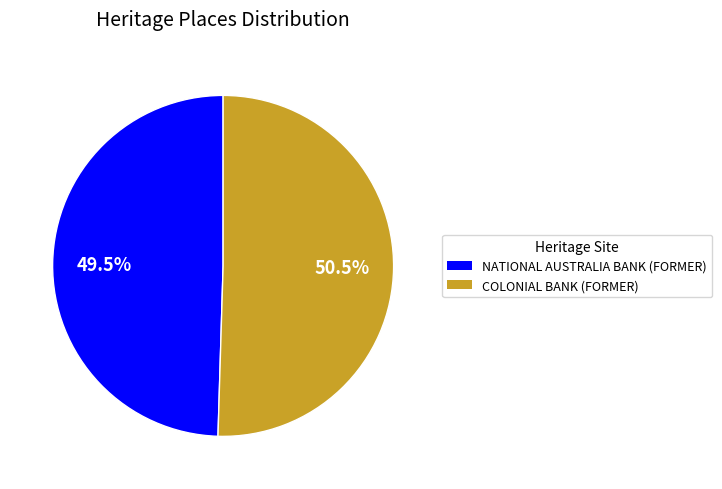

To the nearest percent, what is the average slice percentage?

50%